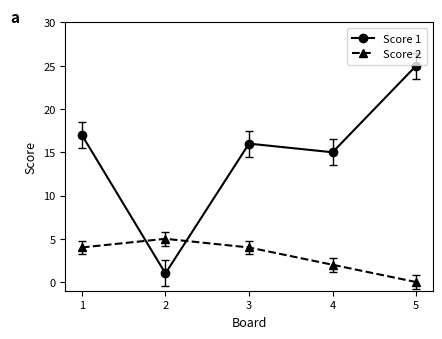

What is the sum of all Score 1 values?

74